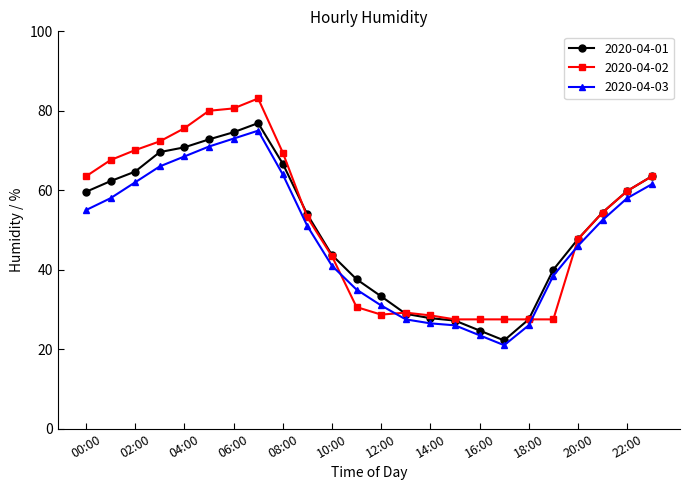

What is the difference between the maximum and minimum values in the 2020-04-03 series?

54.0